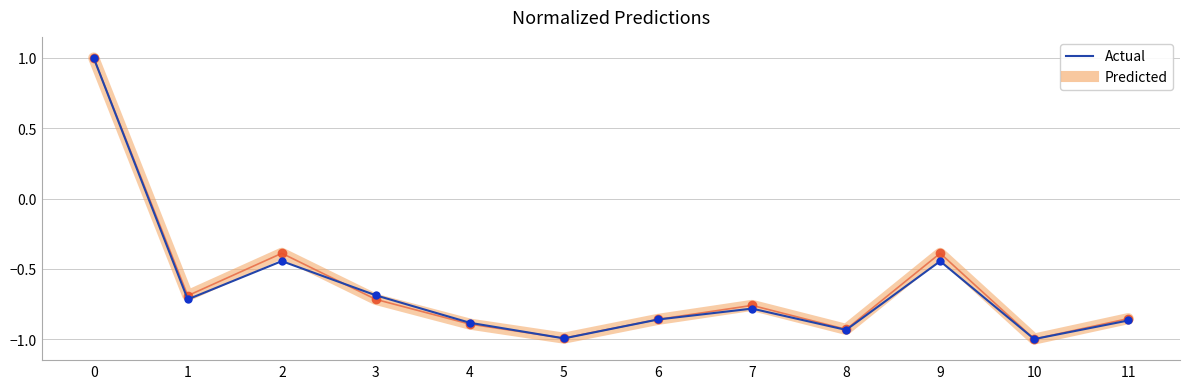

What is the minimum value shown in the chart?

-1.0